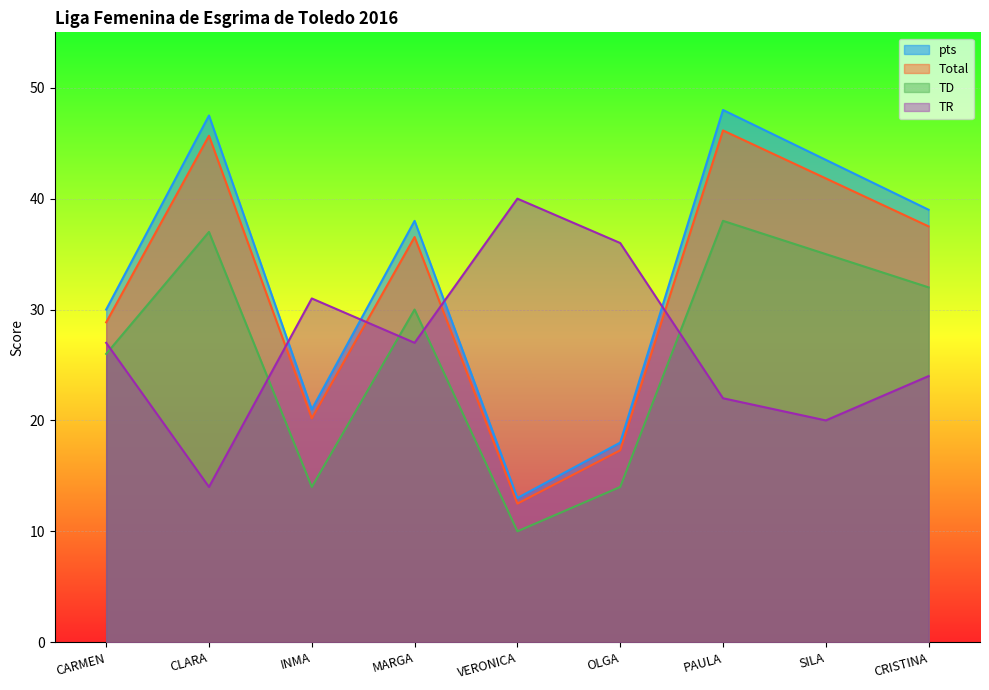

Where is the first local minimum for Total?

INMA